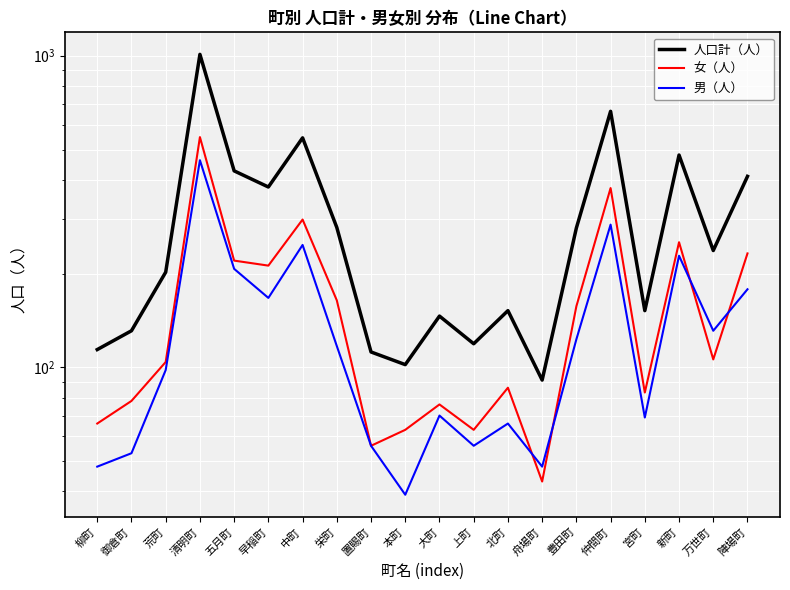

What position from the left is 陣場町?

20